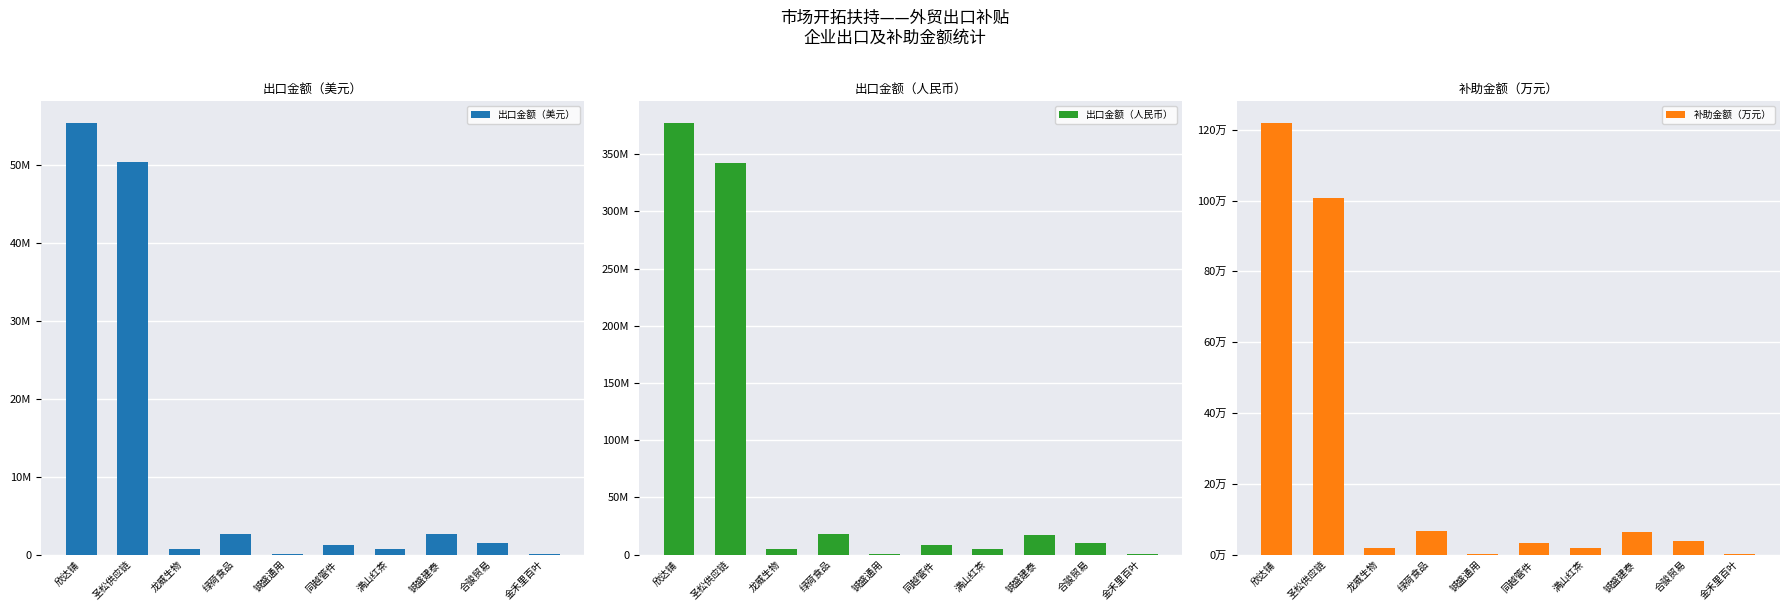

What are all the series names shown in the legend?

出口金额（美元）, 出口金额（人民币）, 补助金额（万元）